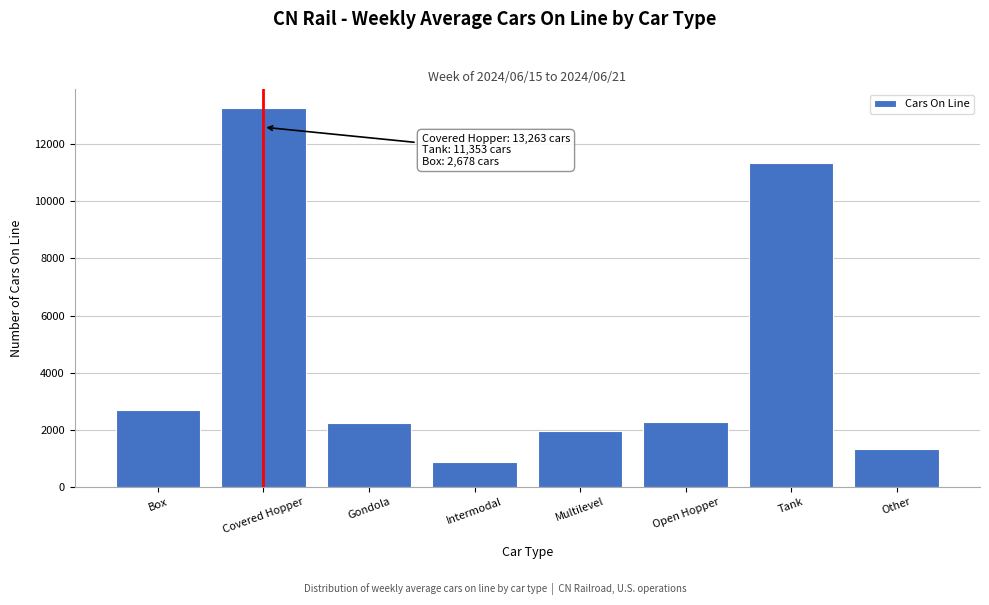

What is the difference between the maximum and second lowest values?

11926.1